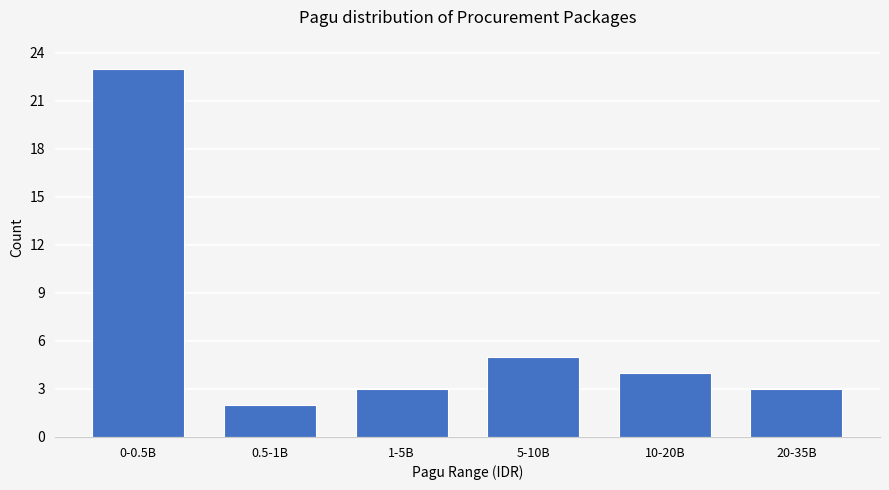

Reading left to right, transcribe all the data shown in this chart.

0-0.5B=23	0.5-1B=2	1-5B=3	5-10B=5	10-20B=4	20-35B=3